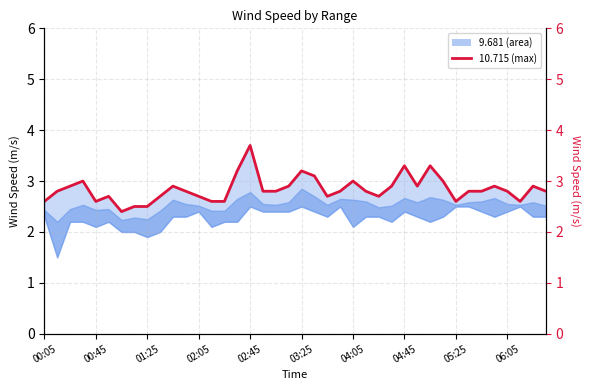

Is the value of 10.568 at 01:25 greater than the value of 10.715 at 01:15?

No